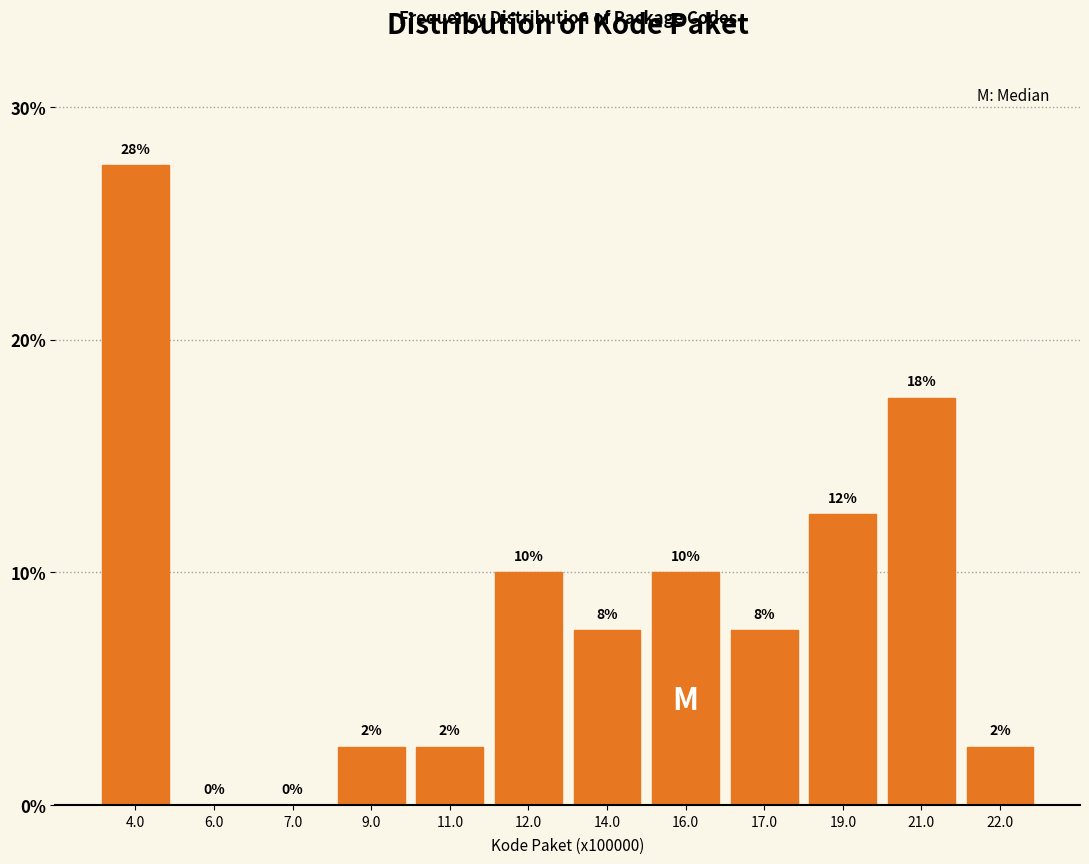

Are the bars horizontal?

No